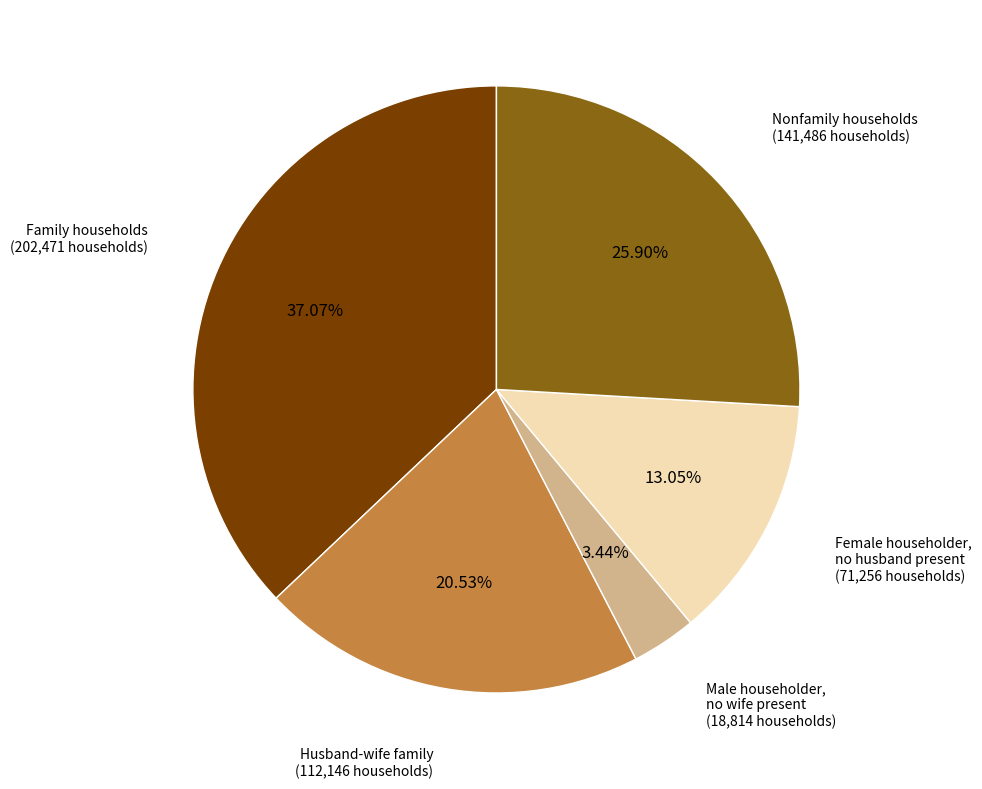

Is there any slice that represents more than half of the pie?

No